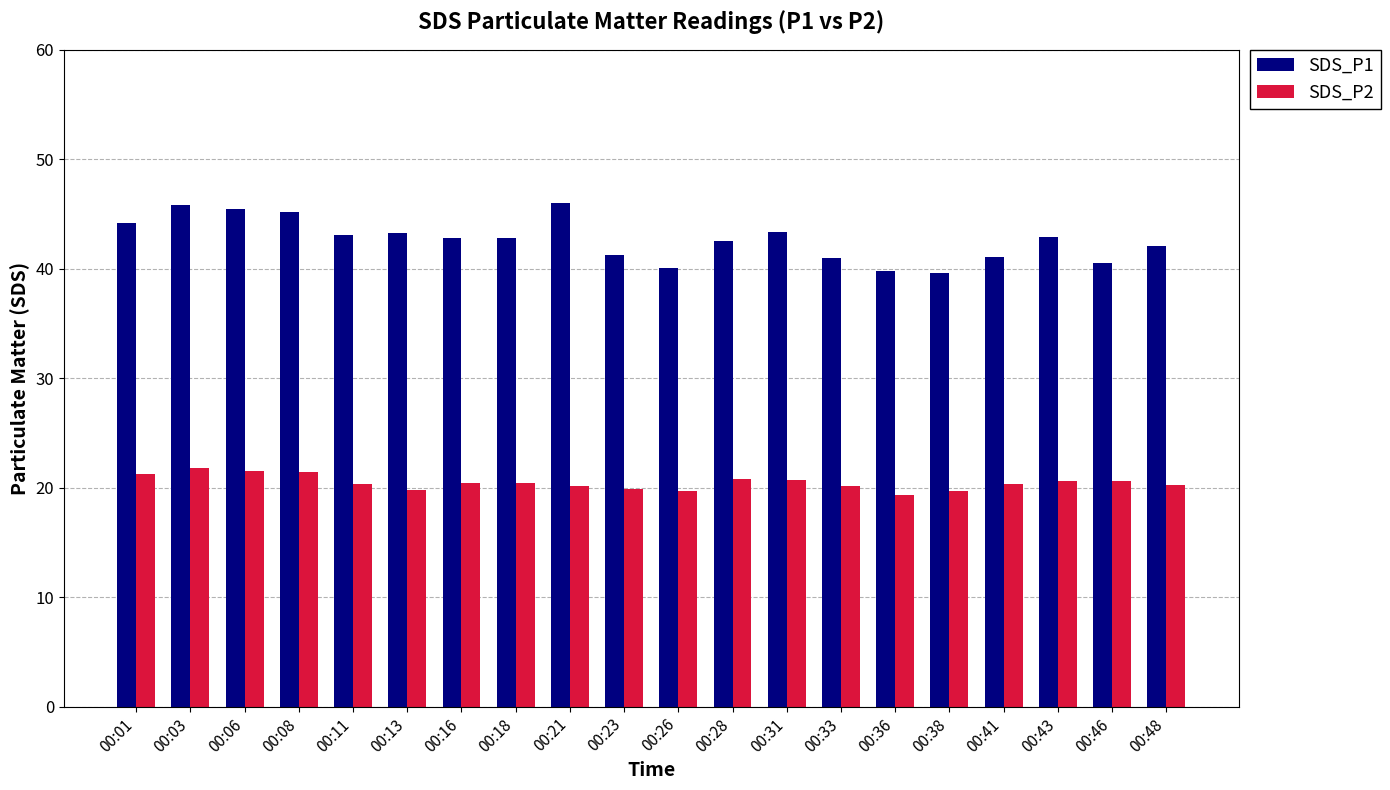

The SDS_P2 series shows 20.1 at 00:21. True or false?

True